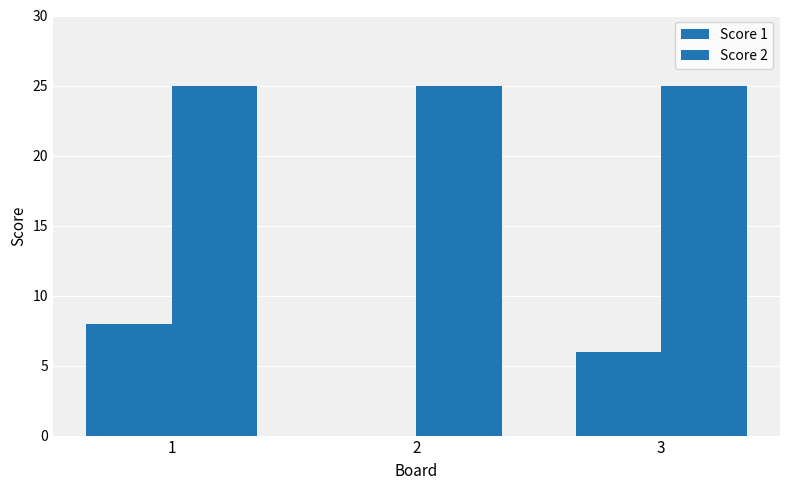

Does the chart contain stacked bars?

No